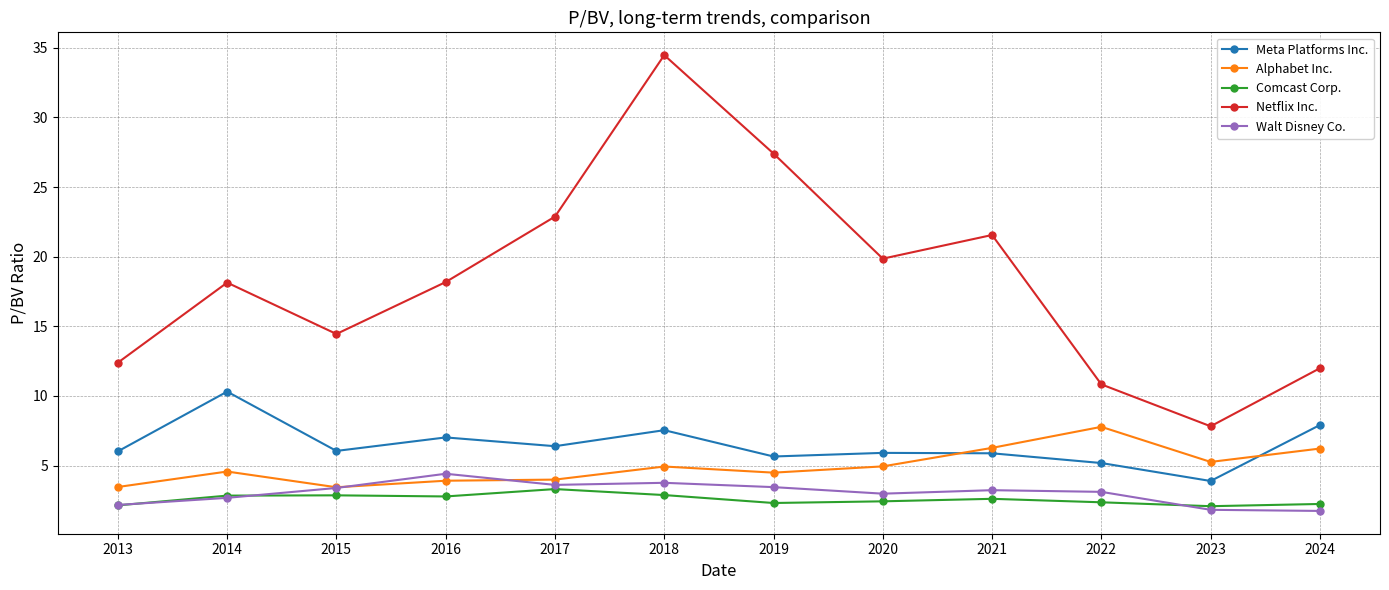

Rank the series by their maximum value, from highest to lowest.

Netflix Inc., Meta Platforms Inc., Alphabet Inc., Walt Disney Co., Comcast Corp.